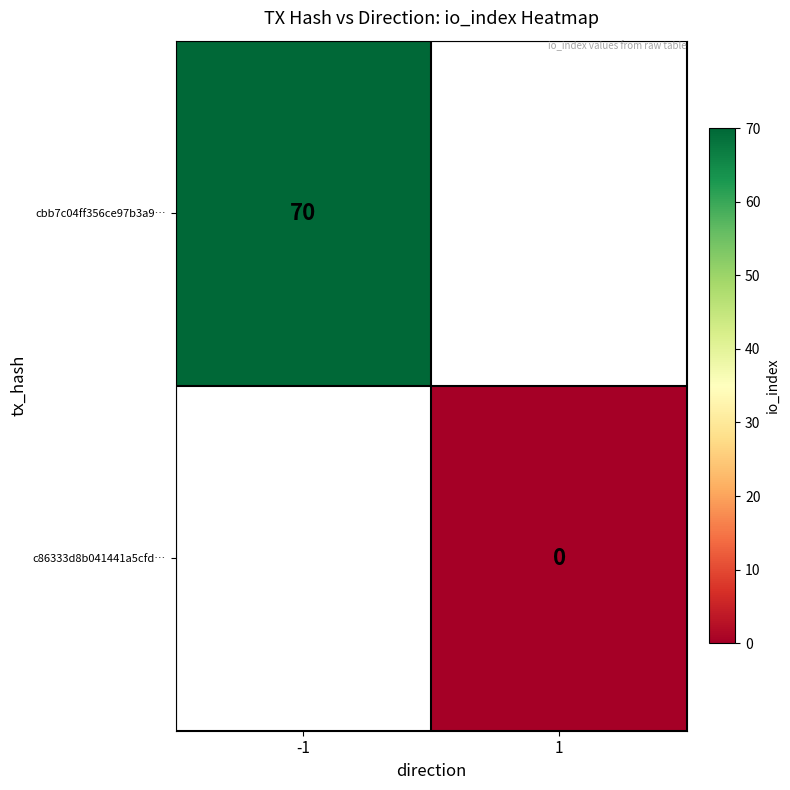

The cbb7c04ff356ce97b3a9… series shows 70 at -1. True or false?

True